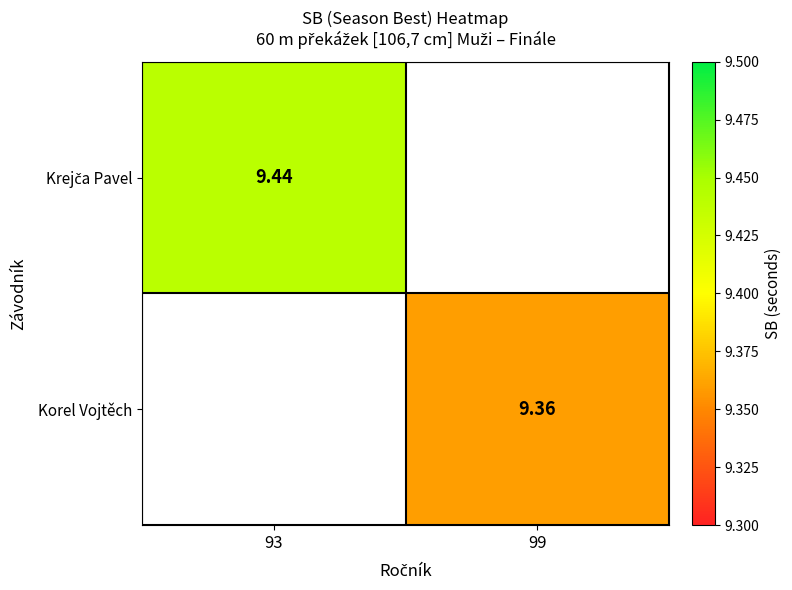

Which series has the widest spread of values?

Krejča Pavel